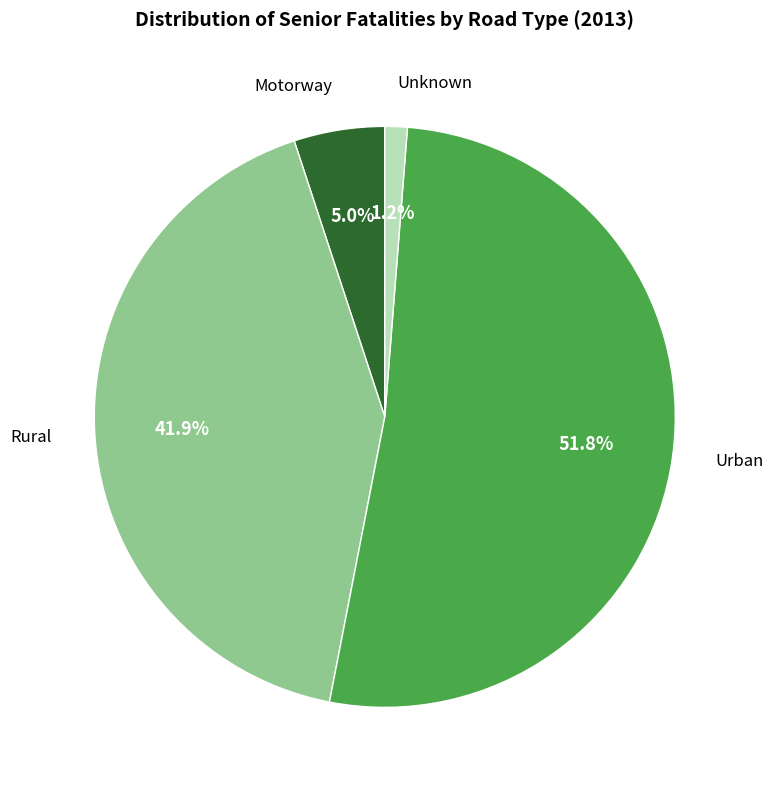

Is there a majority slice in this chart?

Yes